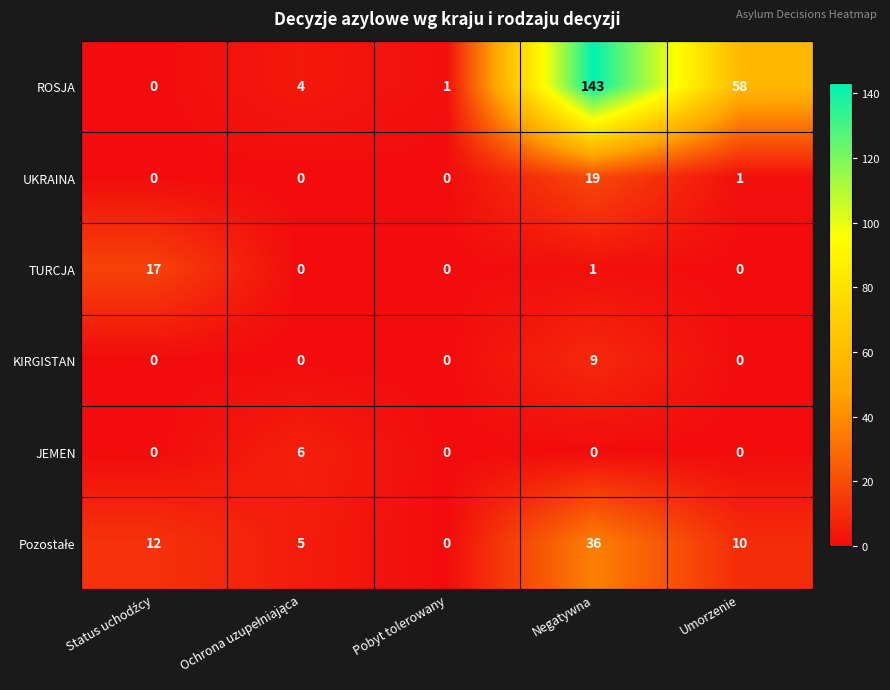

Count the number of categories in the chart.

5